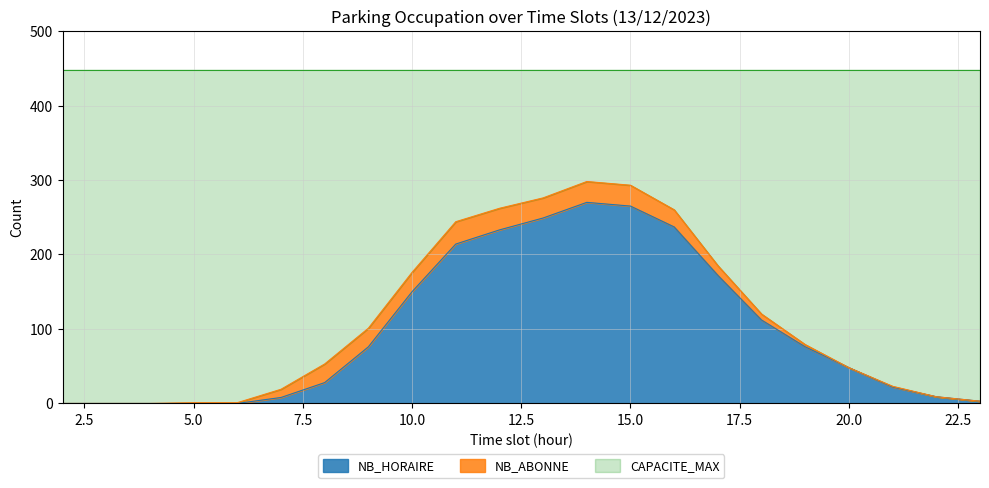

True or false: NB_HORAIRE has more than 2 interior local peaks.

False